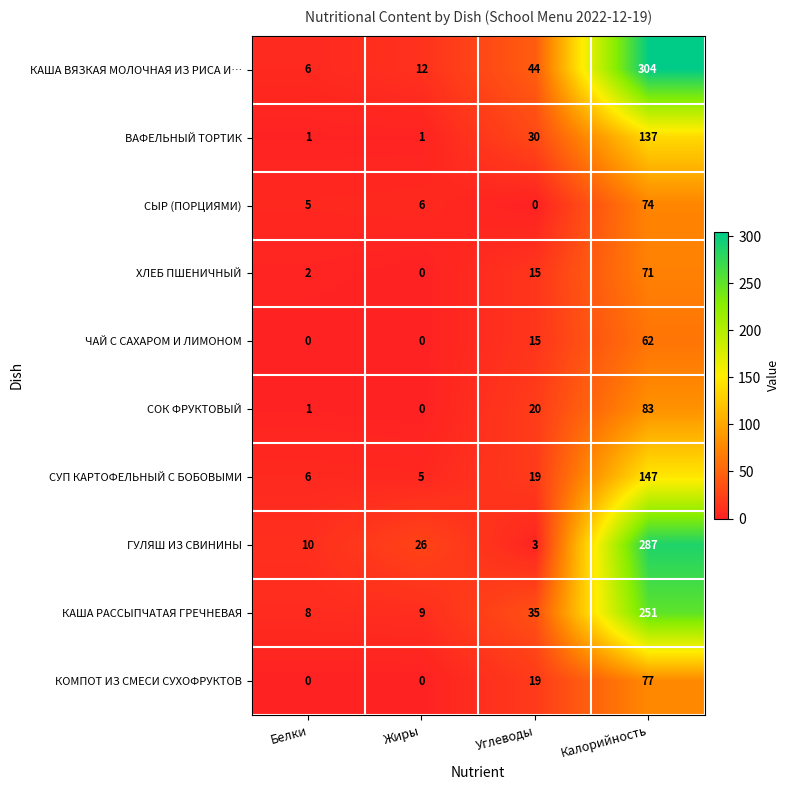

Which series has the widest spread of values?

КАША ВЯЗКАЯ МОЛОЧНАЯ ИЗ РИСА И…